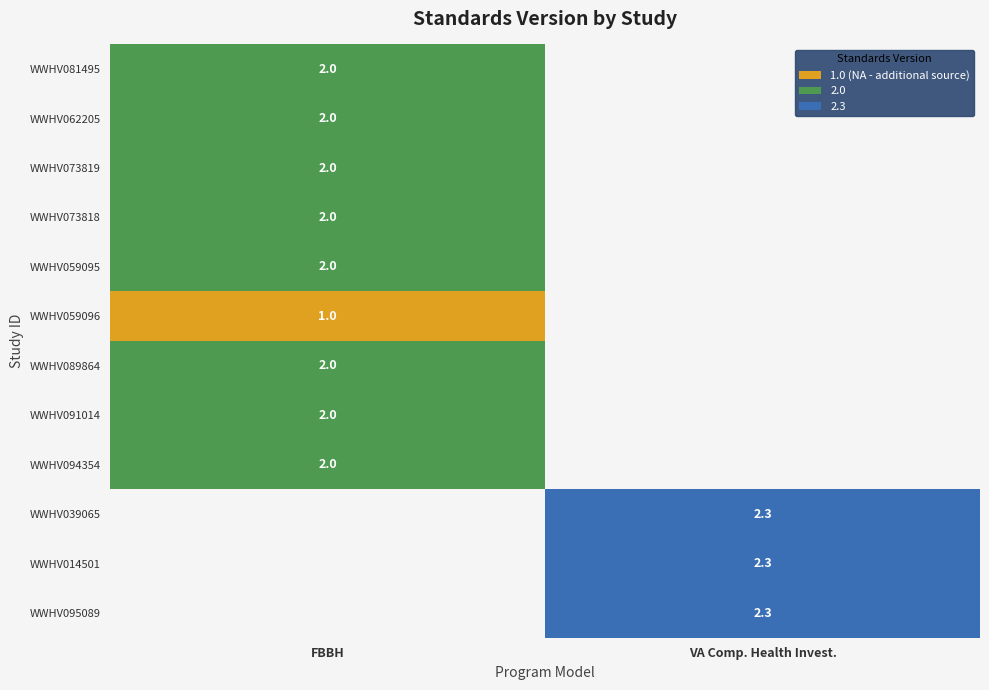

At which category does the chart reach its minimum across all series?

FBBH